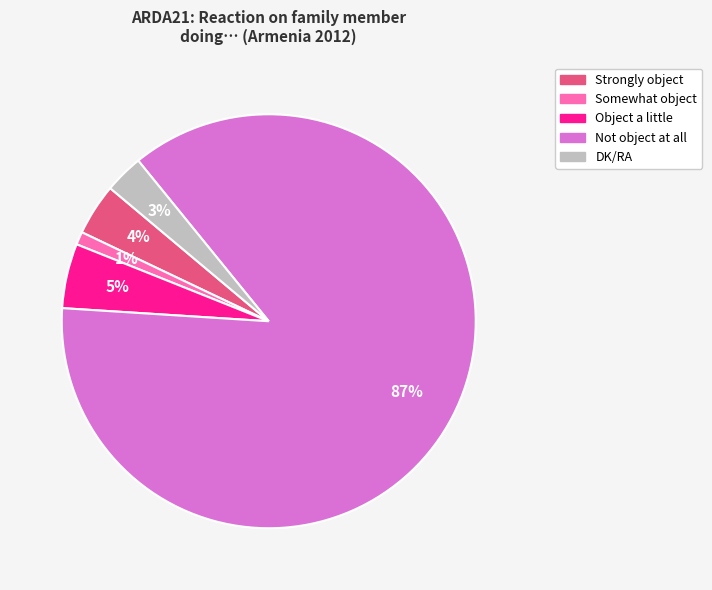

Which category has the smallest portion of the pie?

Somewhat object